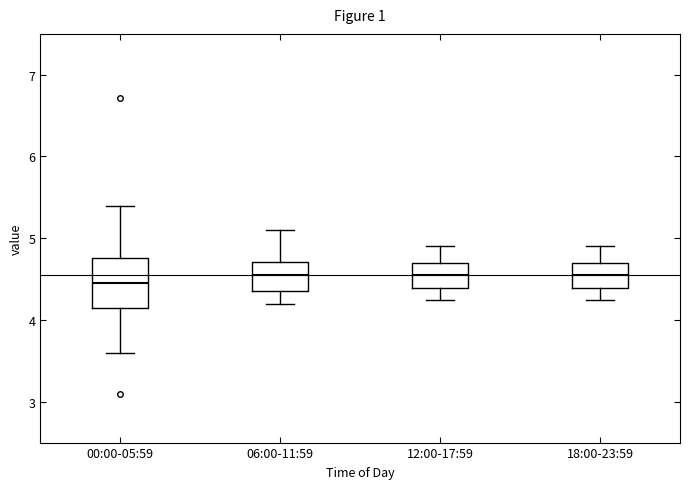

Where does the upper whisker of the box for 12:00-17:59 end on the y-axis? The values are not printed on the chart, so give them approximately, as read against the axis.

4.9